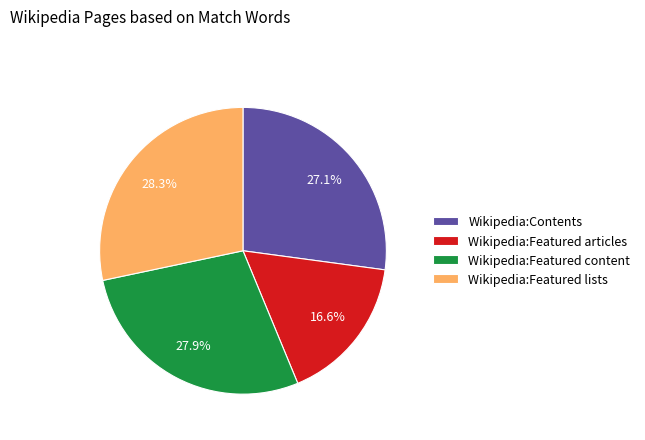

To the nearest percent, what is the difference between the Wikipedia:Contents and Wikipedia:Featured content slice percentages?

1%